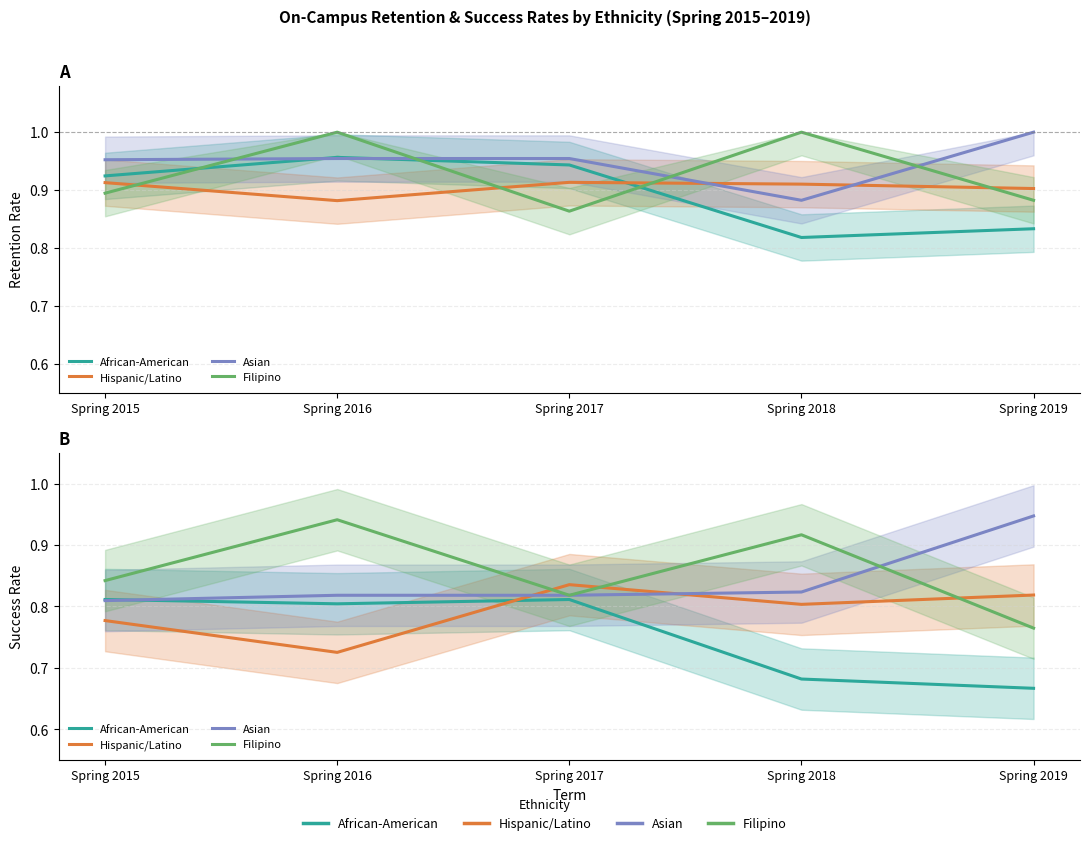

At which category is the sum across all series the highest?

Spring 2016